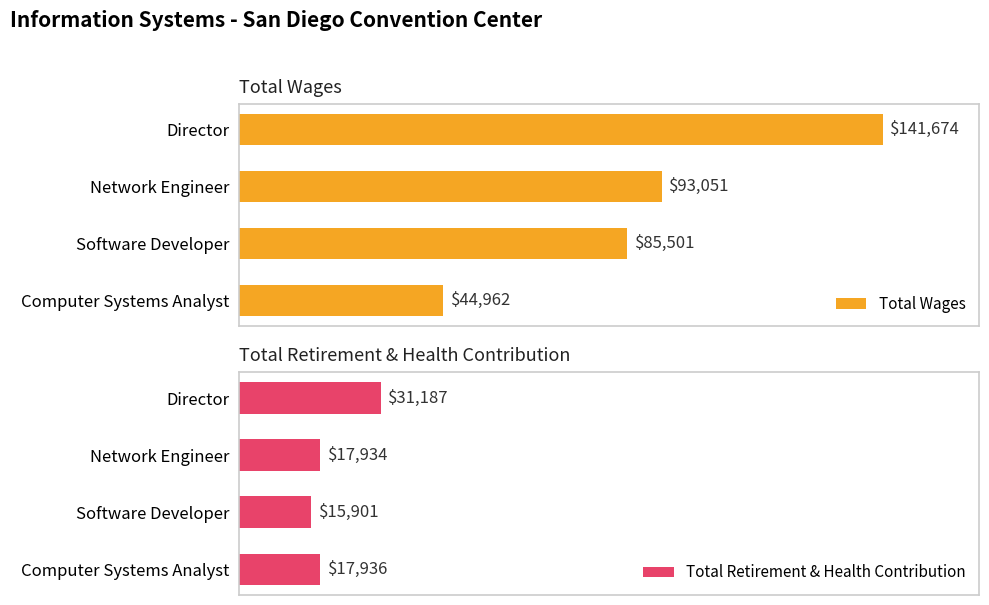

At which label does Total Wages reach its minimum?

Computer Systems Analyst